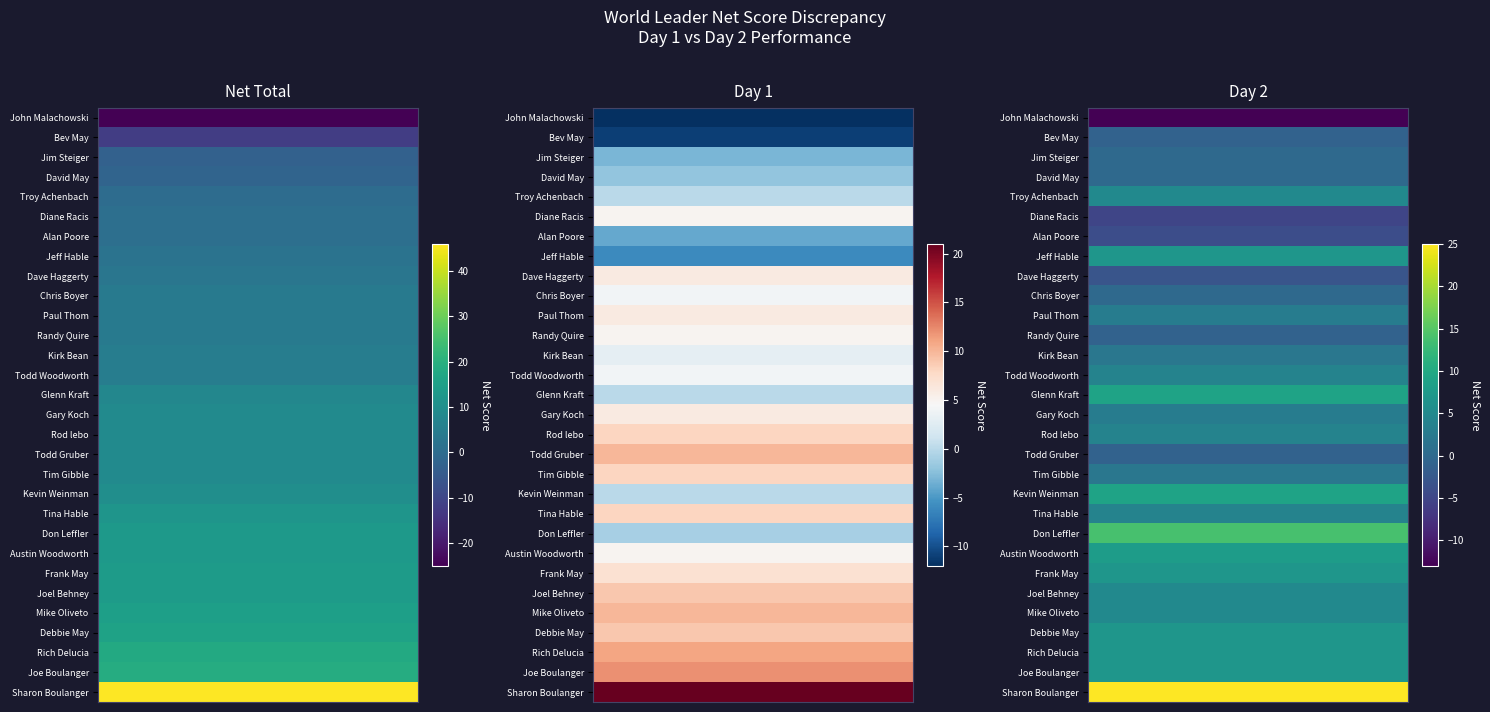

Reading right to left, transcribe all the data shown in this chart.

Net Total: Sharon Boulanger=46	Joe Boulanger=19	Rich Delucia=18	Debbie May=16	Mike Oliveto=15	Joel Behney=14	Frank May=14	Austin Woodworth=13	Don Leffler=13	Tina Hable=12	Kevin Weinman=10	Tim Gibble=9	Todd Gruber=9	Rod lebo=9	Gary Koch=9	Glenn Kraft=8	Todd Woodworth=5	Kirk Bean=5	Randy Quire=4	Paul Thom=4	Chris Boyer=4	Dave Haggerty=3	Jeff Hable=2	Alan Poore=1	Diane Racis=1	Troy Achenbach=0	David May=-2	Jim Steiger=-3	Bev May=-12	John Malachowski=-25
Day 1: Sharon Boulanger=21	Joe Boulanger=12	Rich Delucia=11	Debbie May=9	Mike Oliveto=10	Joel Behney=9	Frank May=7	Austin Woodworth=5	Don Leffler=-1	Tina Hable=8	Kevin Weinman=0	Tim Gibble=8	Todd Gruber=10	Rod lebo=8	Gary Koch=6	Glenn Kraft=0	Todd Woodworth=4	Kirk Bean=3	Randy Quire=5	Paul Thom=6	Chris Boyer=4	Dave Haggerty=6	Jeff Hable=-6	Alan Poore=-4	Diane Racis=5	Troy Achenbach=0	David May=-2	Jim Steiger=-3	Bev May=-11	John Malachowski=-12
Day 2: Sharon Boulanger=25	Joe Boulanger=7	Rich Delucia=7	Debbie May=7	Mike Oliveto=5	Joel Behney=5	Frank May=7	Austin Woodworth=8	Don Leffler=14	Tina Hable=4	Kevin Weinman=9	Tim Gibble=2	Todd Gruber=-1	Rod lebo=4	Gary Koch=3	Glenn Kraft=9	Todd Woodworth=4	Kirk Bean=2	Randy Quire=-1	Paul Thom=3	Chris Boyer=0	Dave Haggerty=-3	Jeff Hable=7	Alan Poore=-4	Diane Racis=-5	Troy Achenbach=5	David May=0	Jim Steiger=0	Bev May=-1	John Malachowski=-13